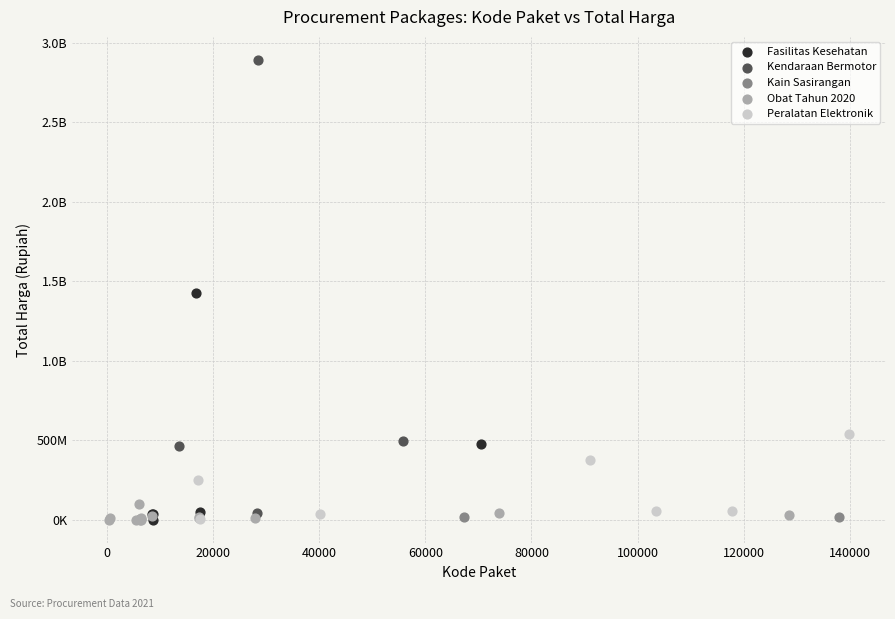

What are all the series names shown in the legend?

Fasilitas Kesehatan, Kendaraan Bermotor, Kain Sasirangan, Obat Tahun 2020, Peralatan Elektronik